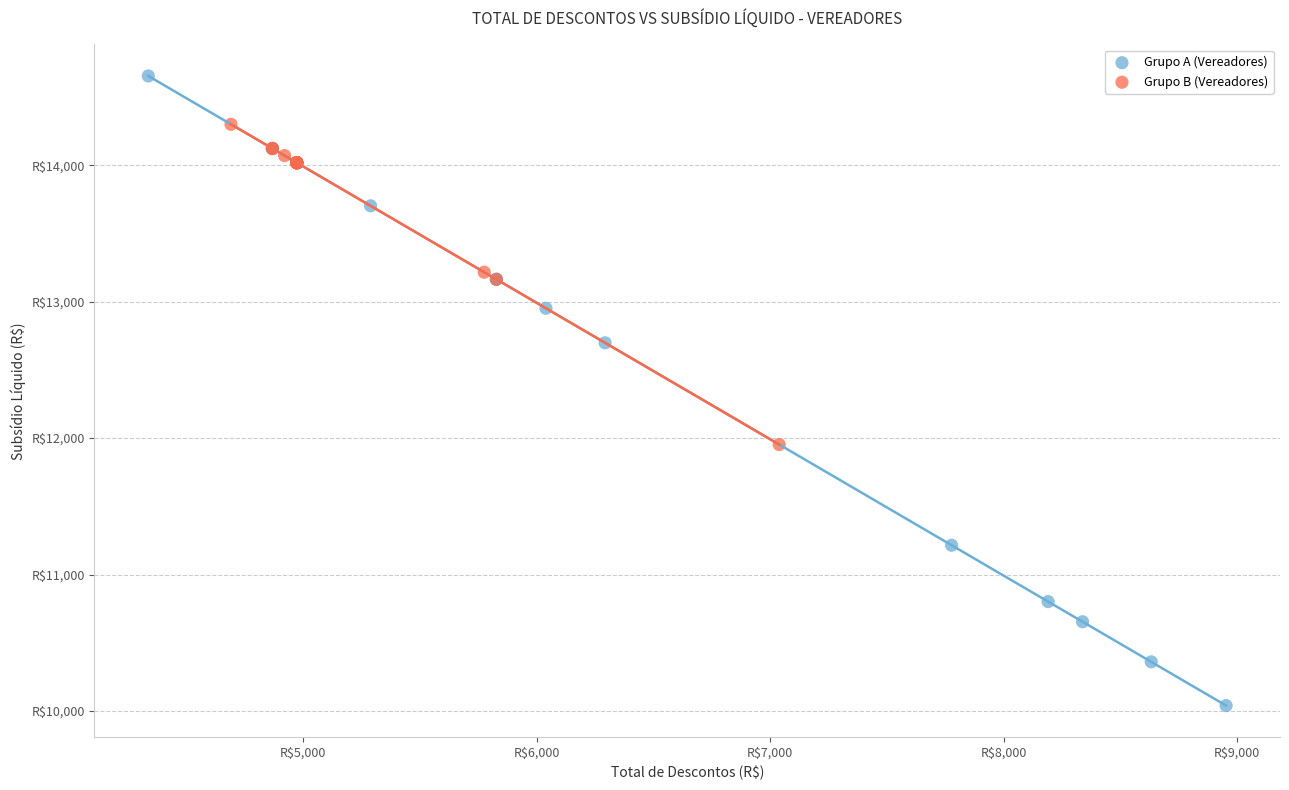

What are all the series names shown in the legend?

Grupo A (Vereadores), Grupo B (Vereadores)